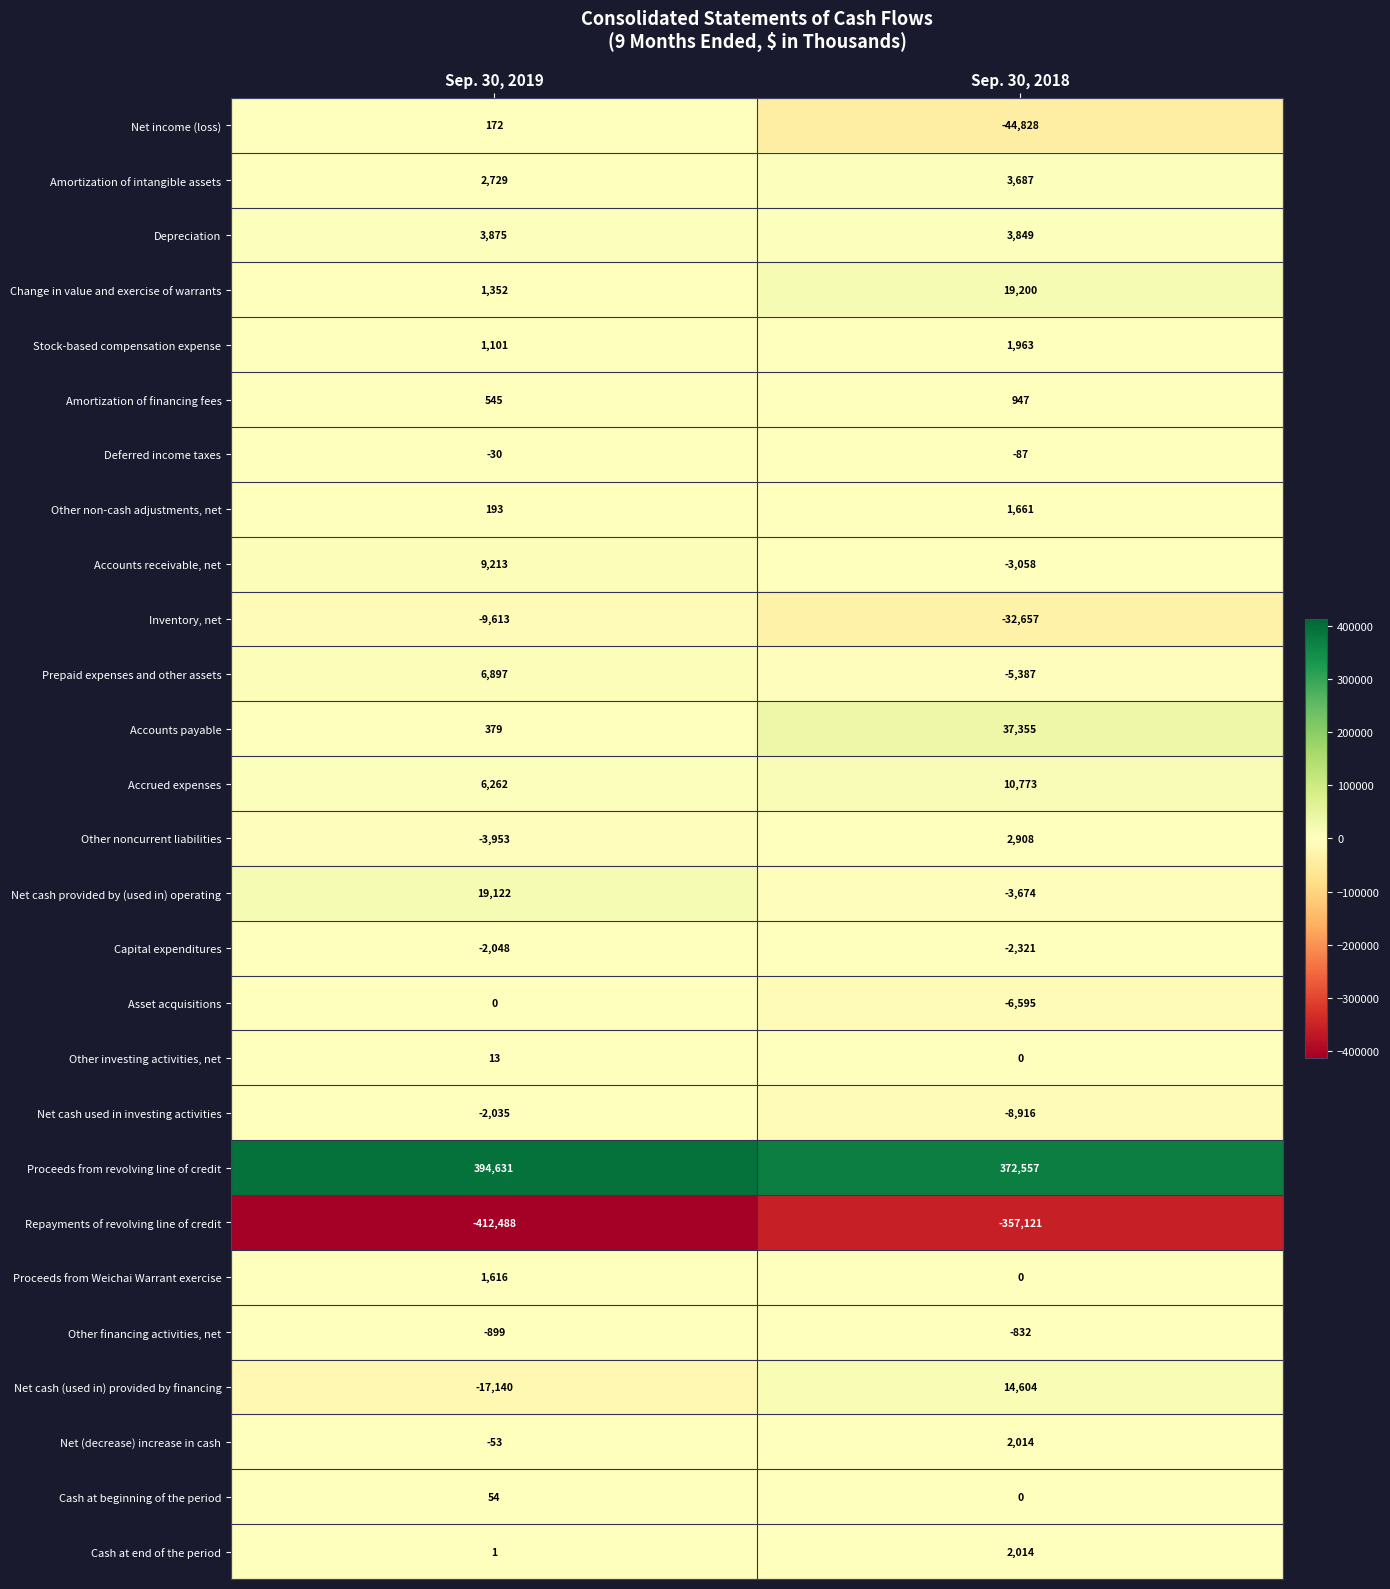

What value does the Other noncurrent liabilities series have at Sep. 30, 2018?

2908